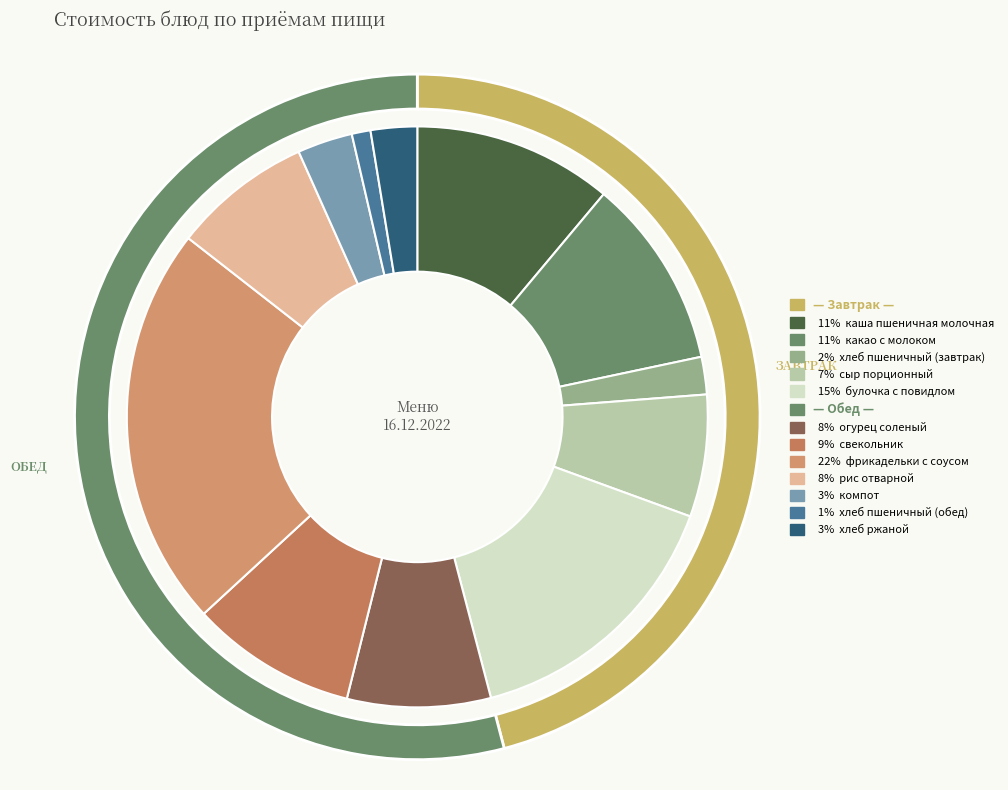

True or false: компот accounts for 11% of the total.

False